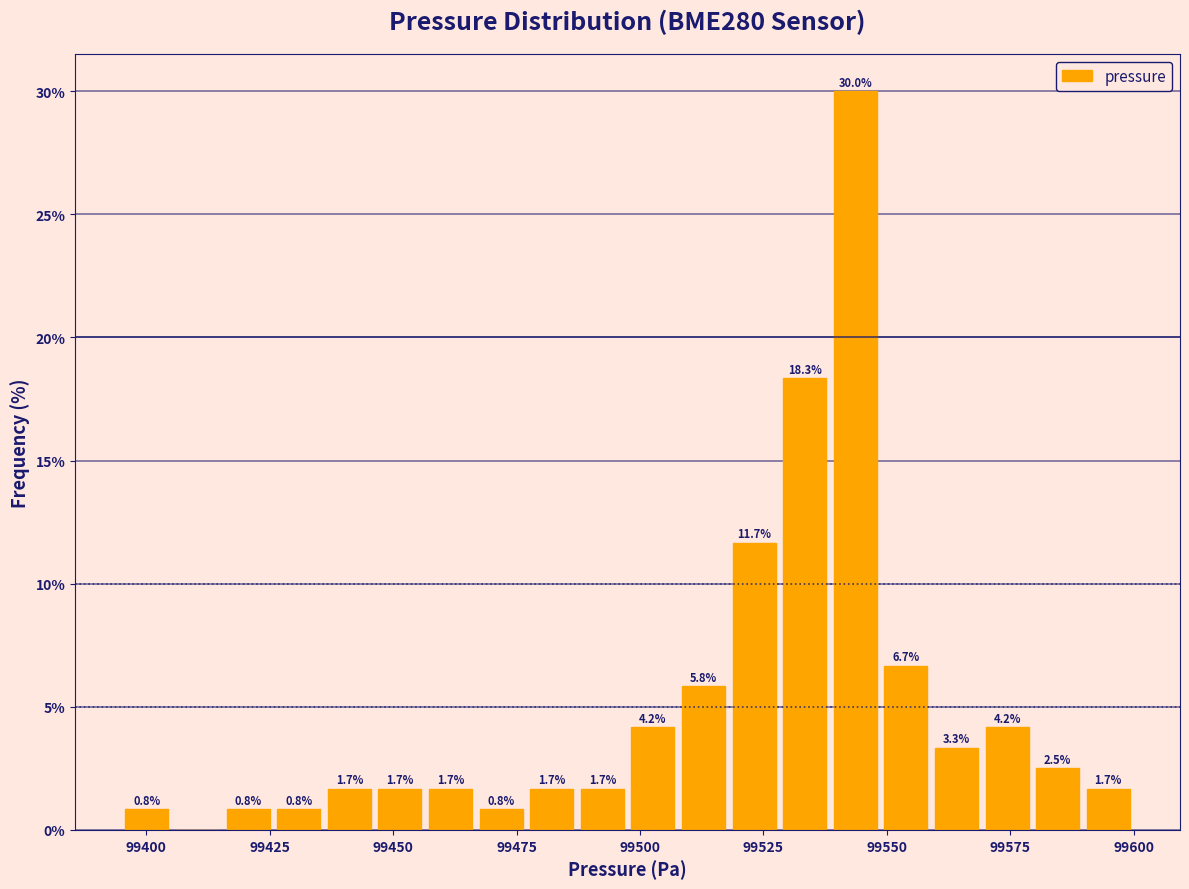

Around what value on the x-axis is the tallest bar? Give the approximate position of its centre, as read against the axis.

99545